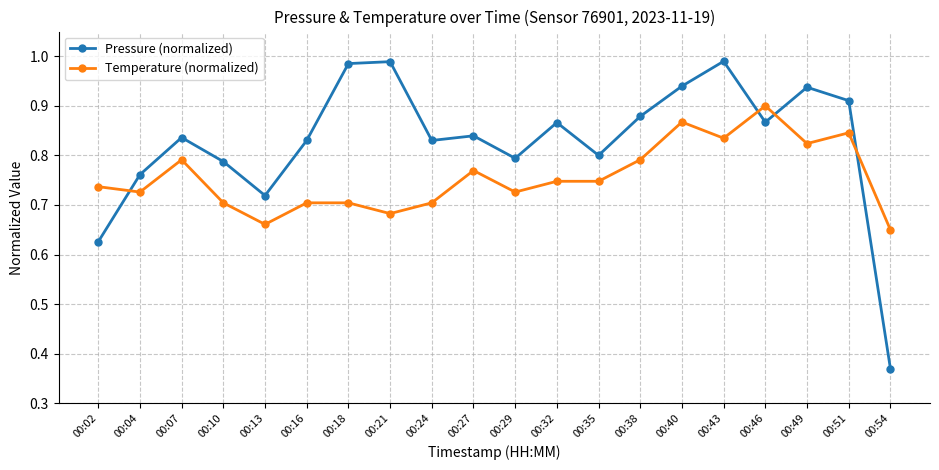

At which category does the chart reach its minimum across all series?

00:54